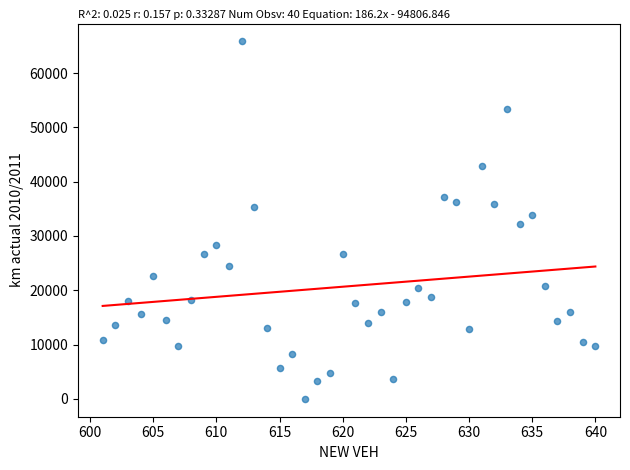

What is the range of Y values (max minus min)?

65841